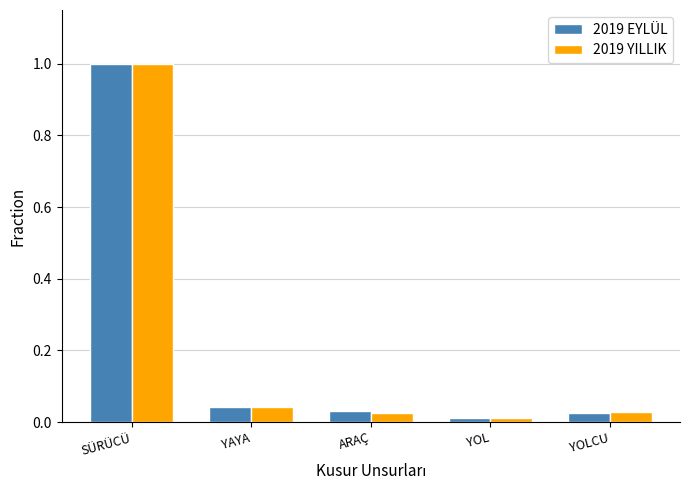

Which series has the largest range (max minus min)?

2019 EYLÜL